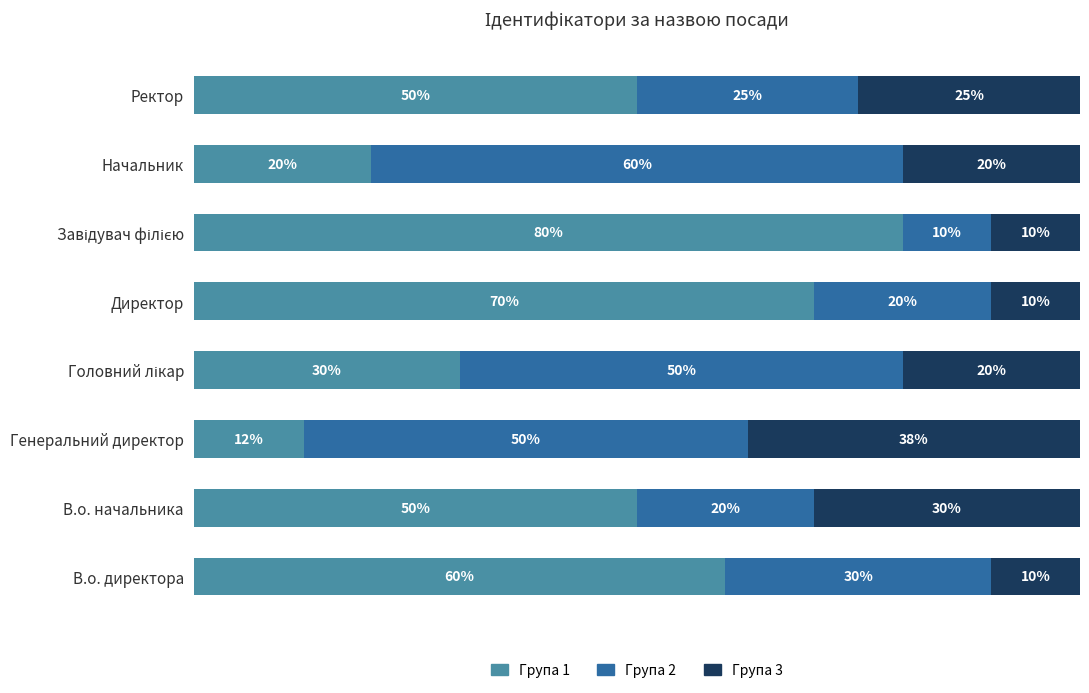

At which label does Група 1 reach its minimum?

Генеральний директор